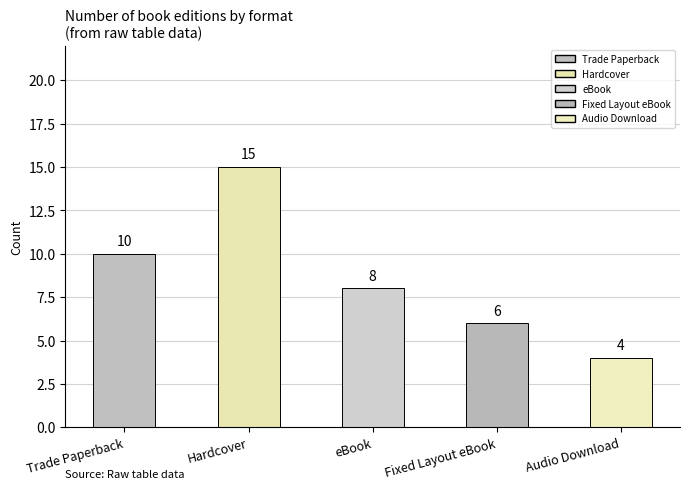

Does the chart contain any negative values?

No